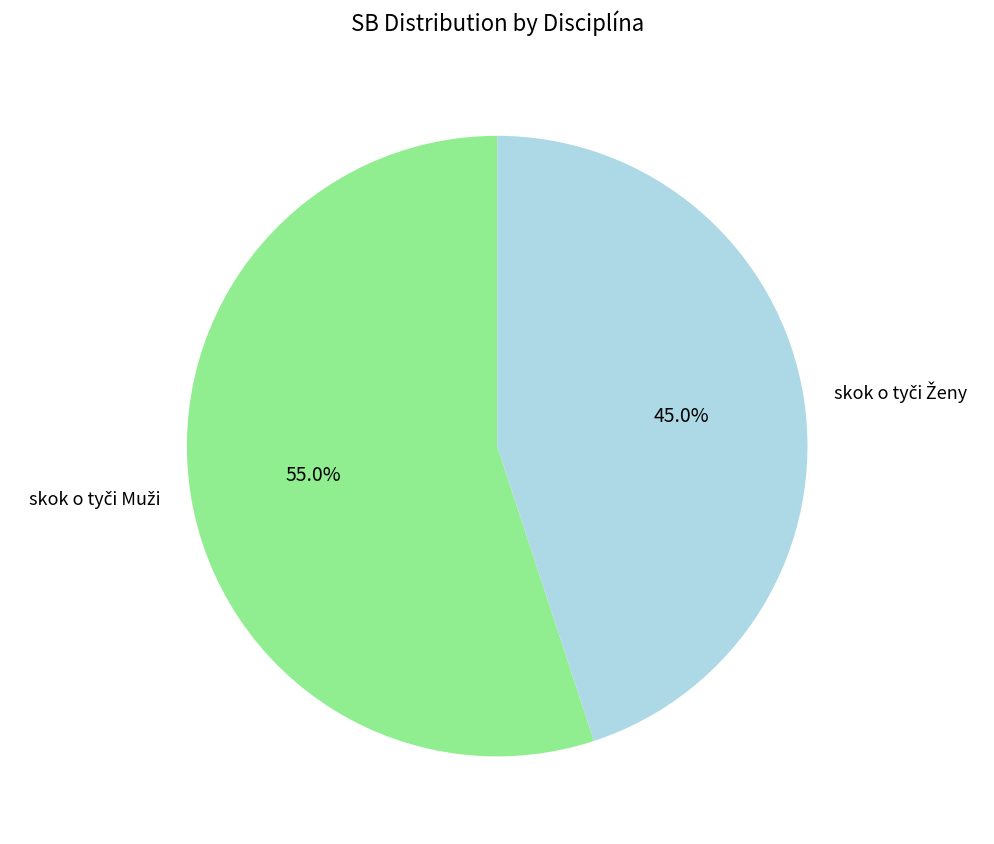

Is there any slice that represents more than half of the pie?

Yes